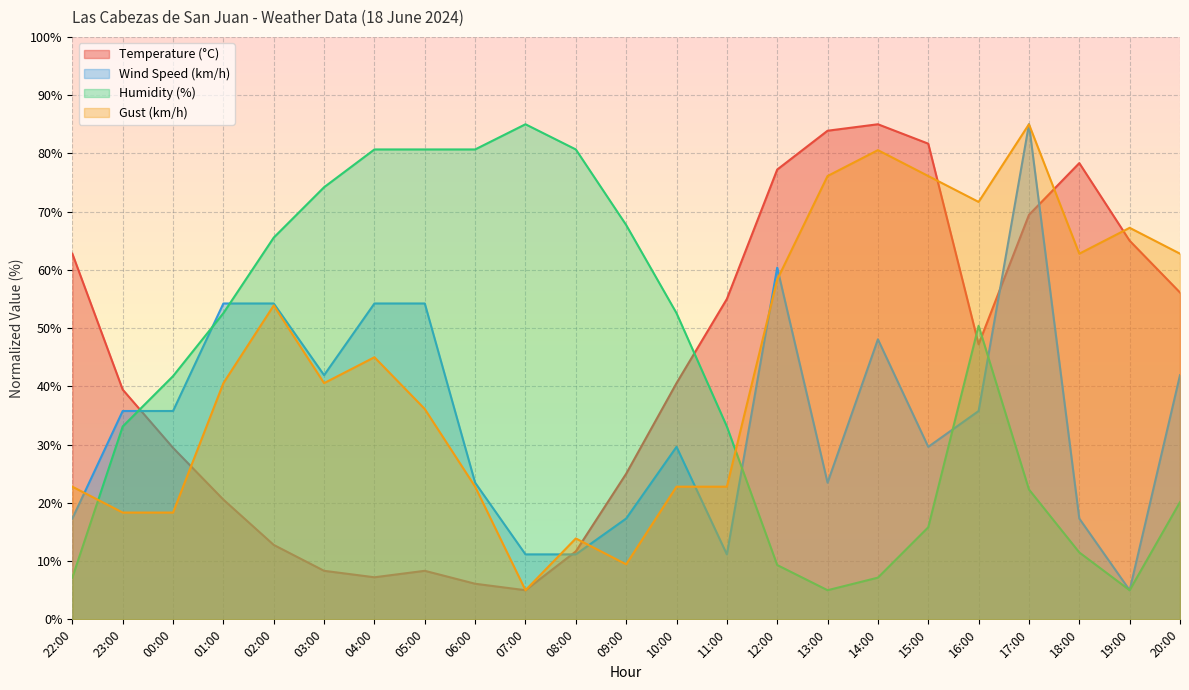

The value of Wind Speed (km/h) at 23:00 is 35.8. True or false?

True